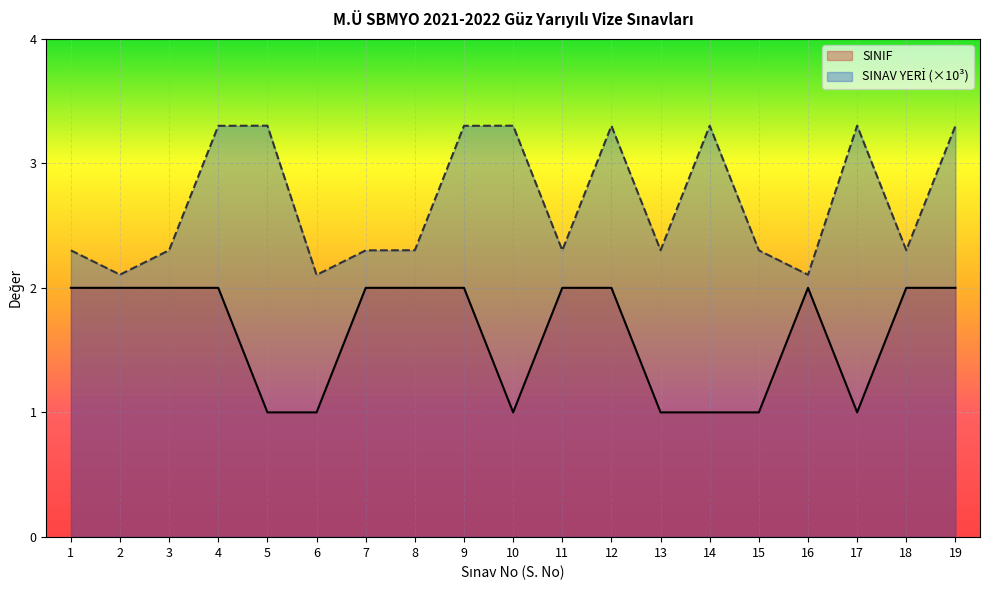

At which category is the sum across all series the highest?

4